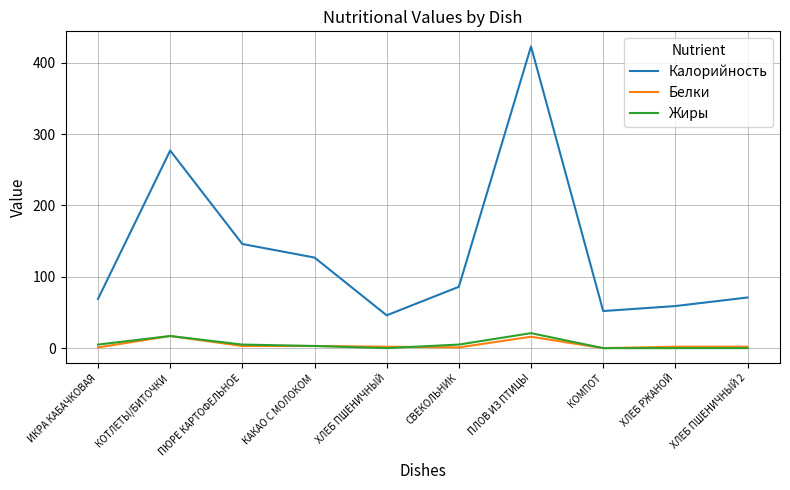

Which category has the highest value in the Калорийность series?

ПЛОВ ИЗ ПТИЦЫ